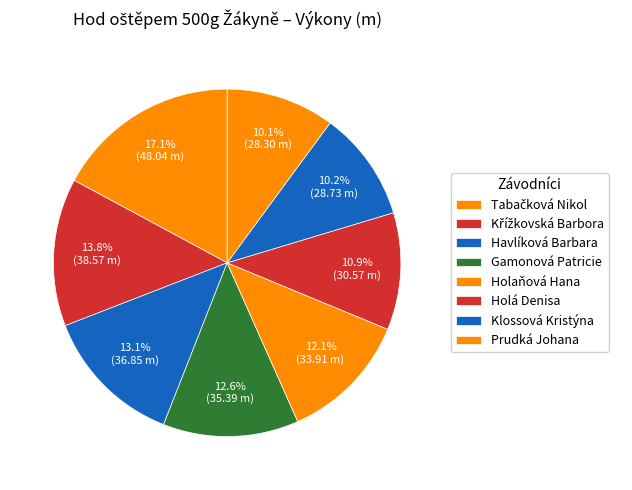

Count the number of slices in the pie.

8